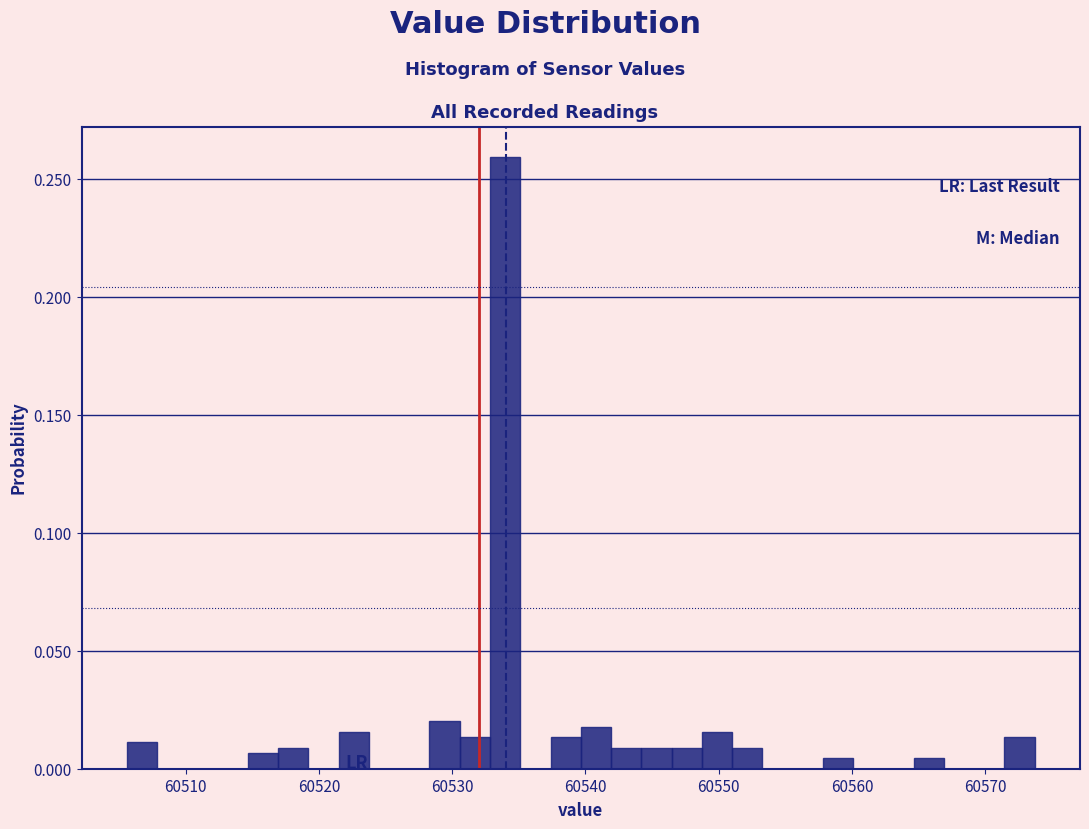

Around what value on the x-axis is the tallest bar? Give the approximate position of its centre, as read against the axis.

60534